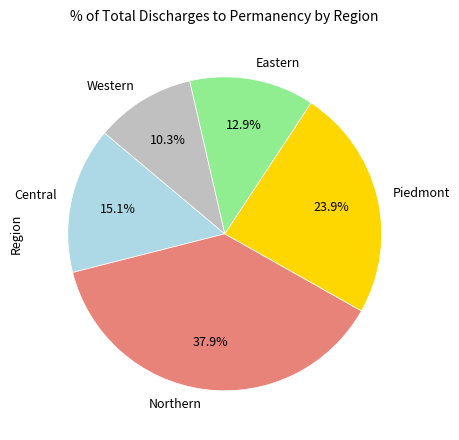

Rank the categories by value from highest to lowest.

Northern, Piedmont, Central, Eastern, Western